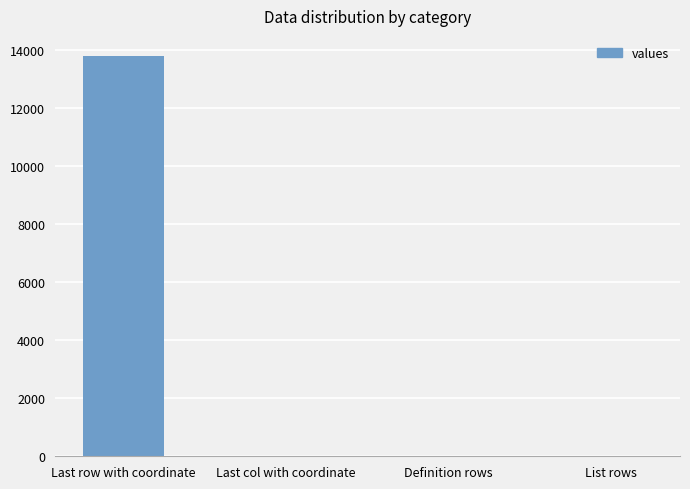

Which label corresponds to the largest value in the chart?

Last row with coordinate